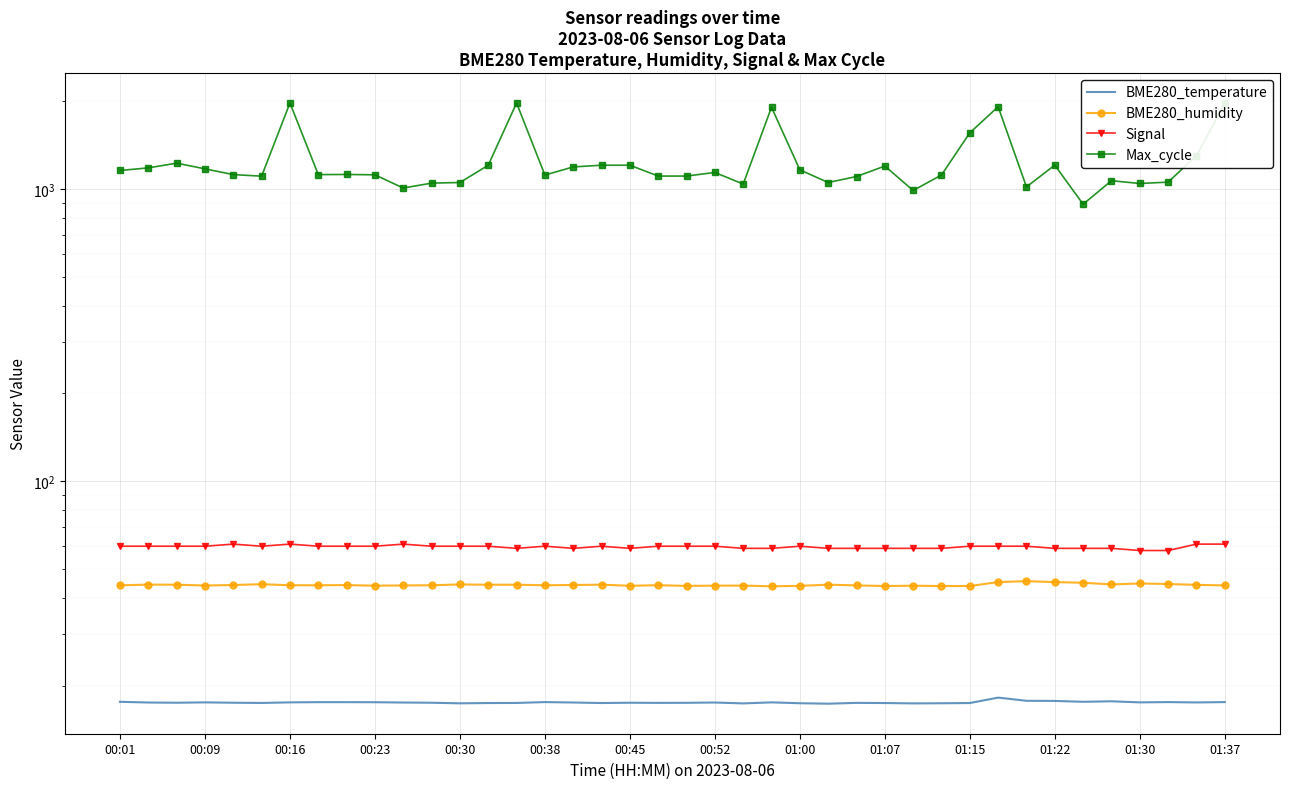

Which series has the largest total across all categories?

Max_cycle